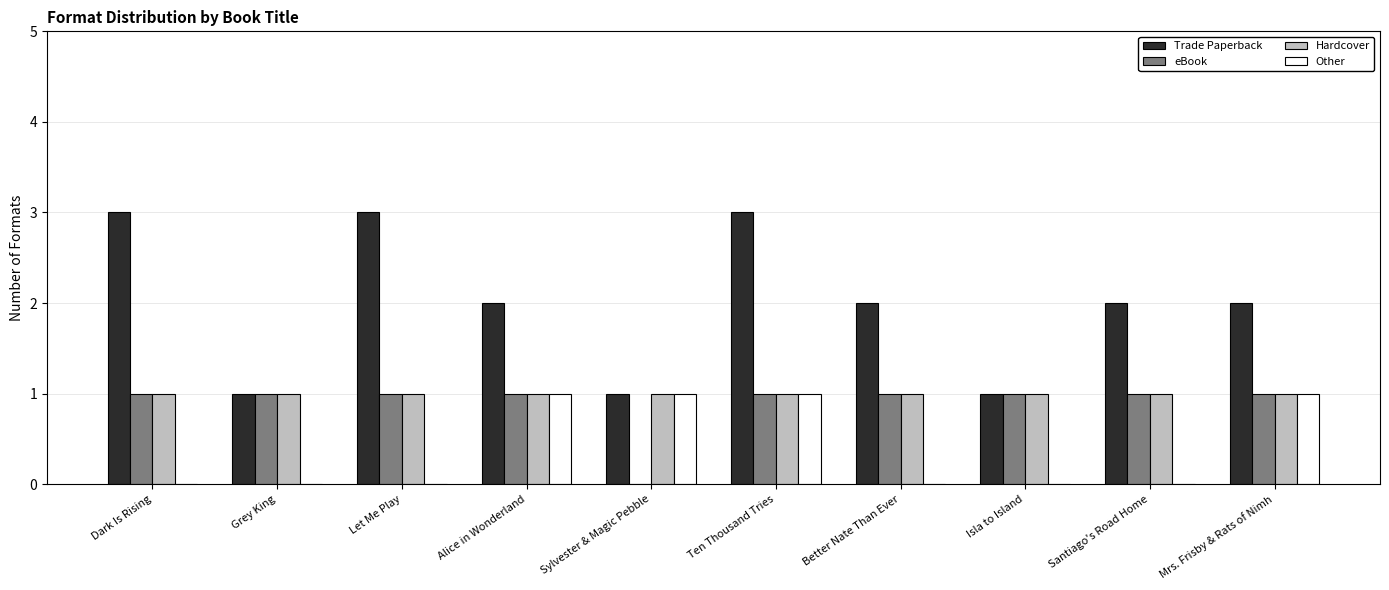

How many distinct data groups are displayed?

4